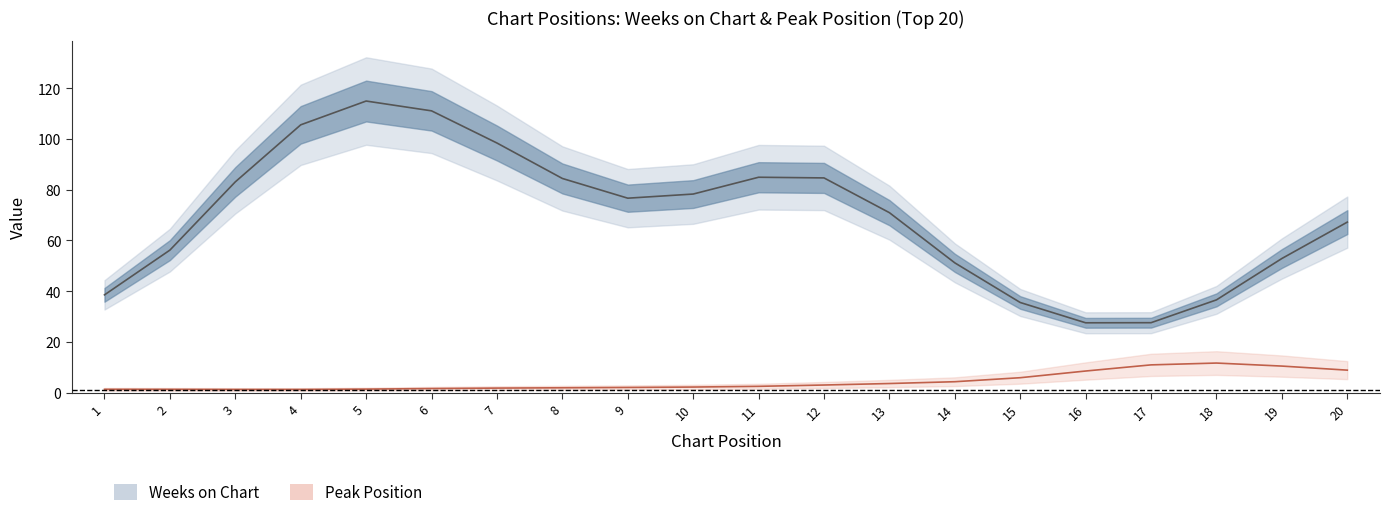

What is the spread (max minus min) of values at 14?

46.8